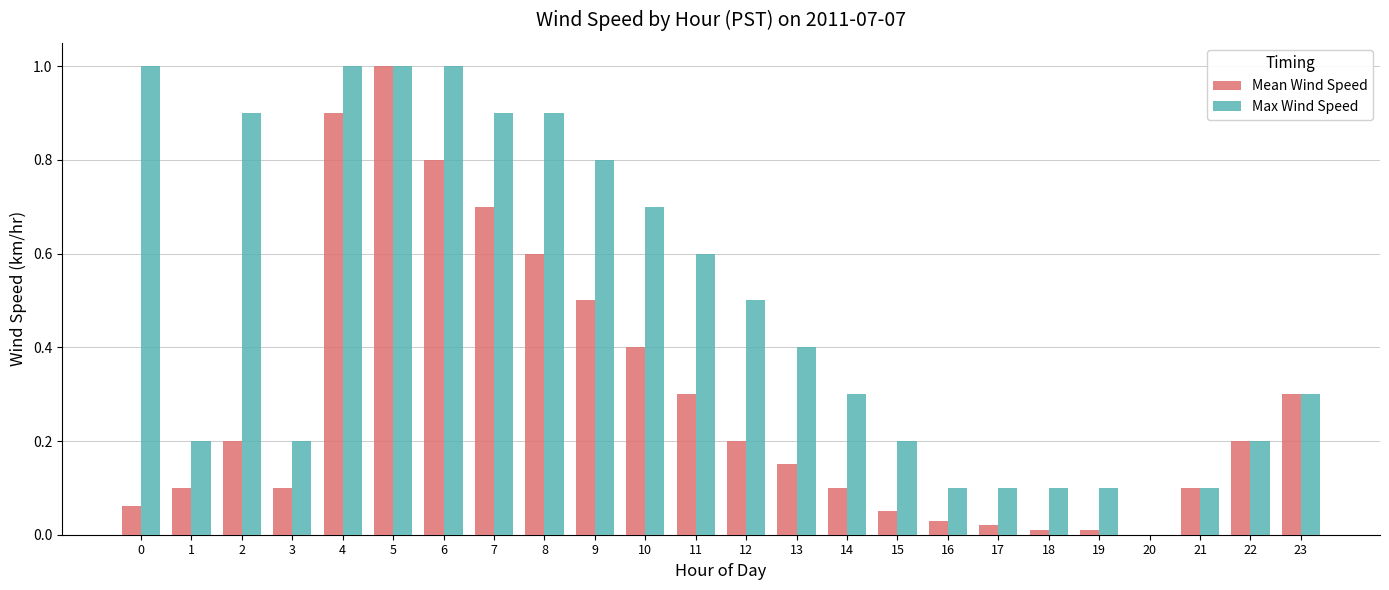

Between 1 and 7, which series saw the biggest shift?

Max Wind Speed